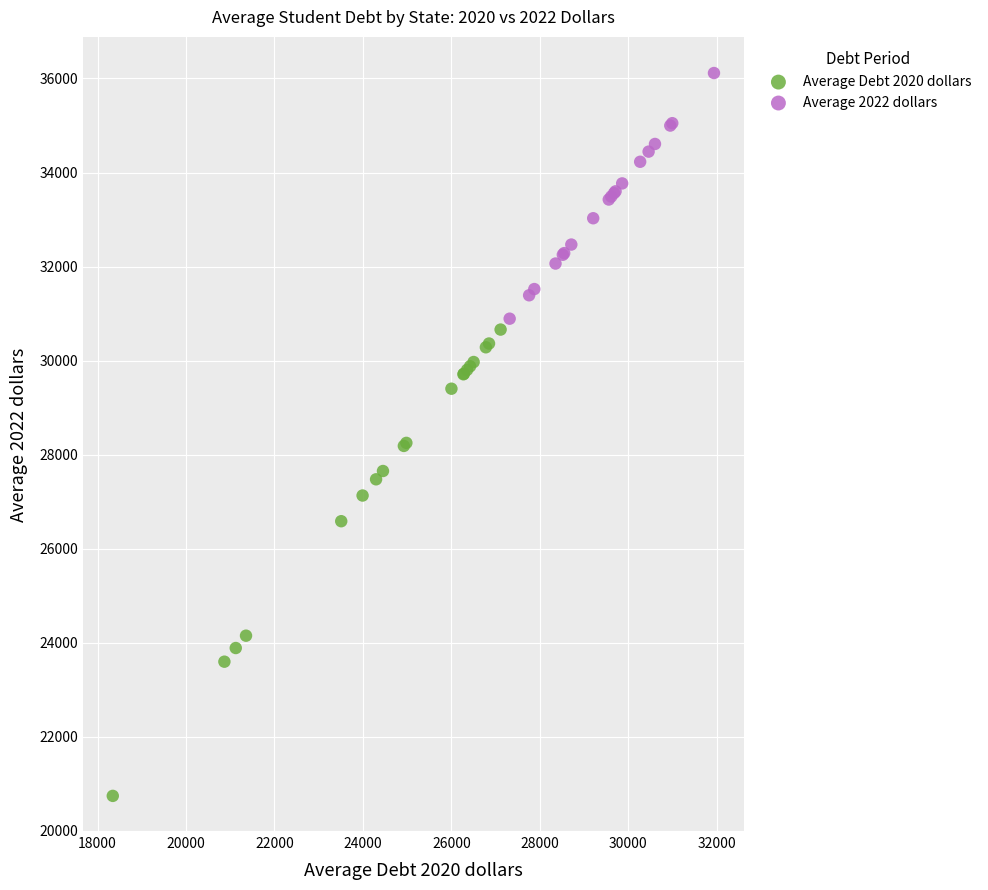

Which series contains the highest Y value?

Average 2022 dollars